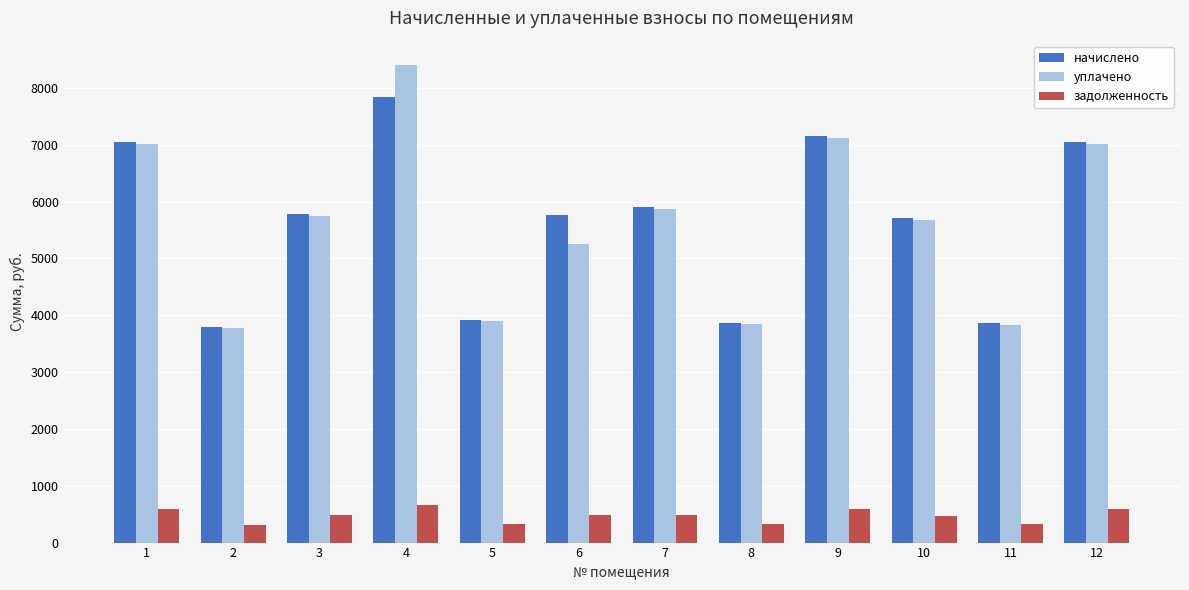

List the series in order of their peak value, lowest first.

задолженность, начислено, уплачено